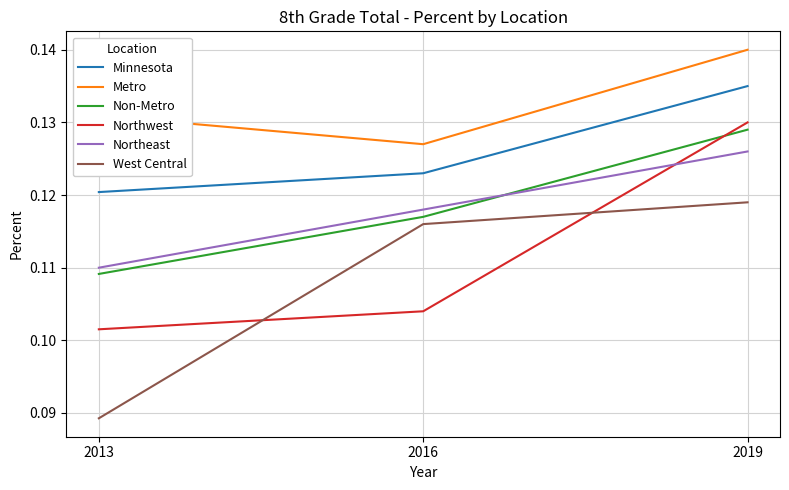

Where is West Central nearest to the value 0?

2013